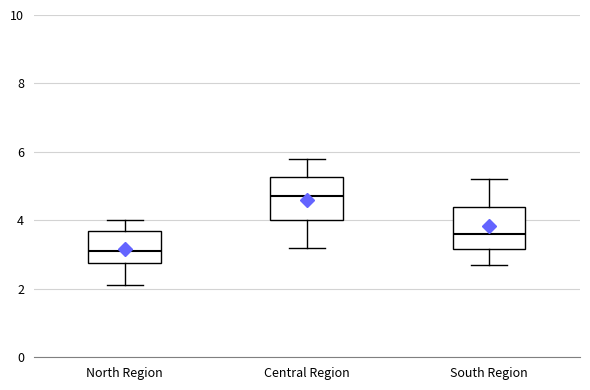

Reading left to right, read every box against the y-axis: the position of its median line, the range the box covers, and the ends of its whiskers. The values are not printed on the chart, so give them approximately, as read against the axis.

North Region: median 3.2, box 2.8 to 3.8, whiskers 2.2 to 4.0
Central Region: median 4.8, box 4.0 to 5.2, whiskers 3.2 to 5.8
South Region: median 3.6, box 3.2 to 4.4, whiskers 2.8 to 5.2